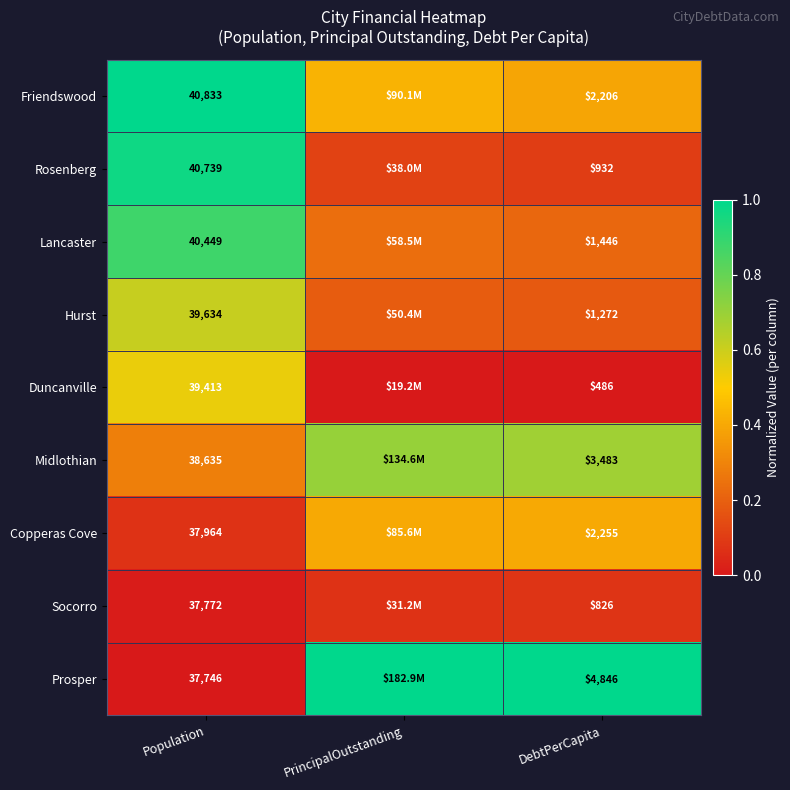

Rank the series at Population from highest to lowest value.

Friendswood, Rosenberg, Lancaster, Hurst, Duncanville, Midlothian, Copperas Cove, Socorro, Prosper